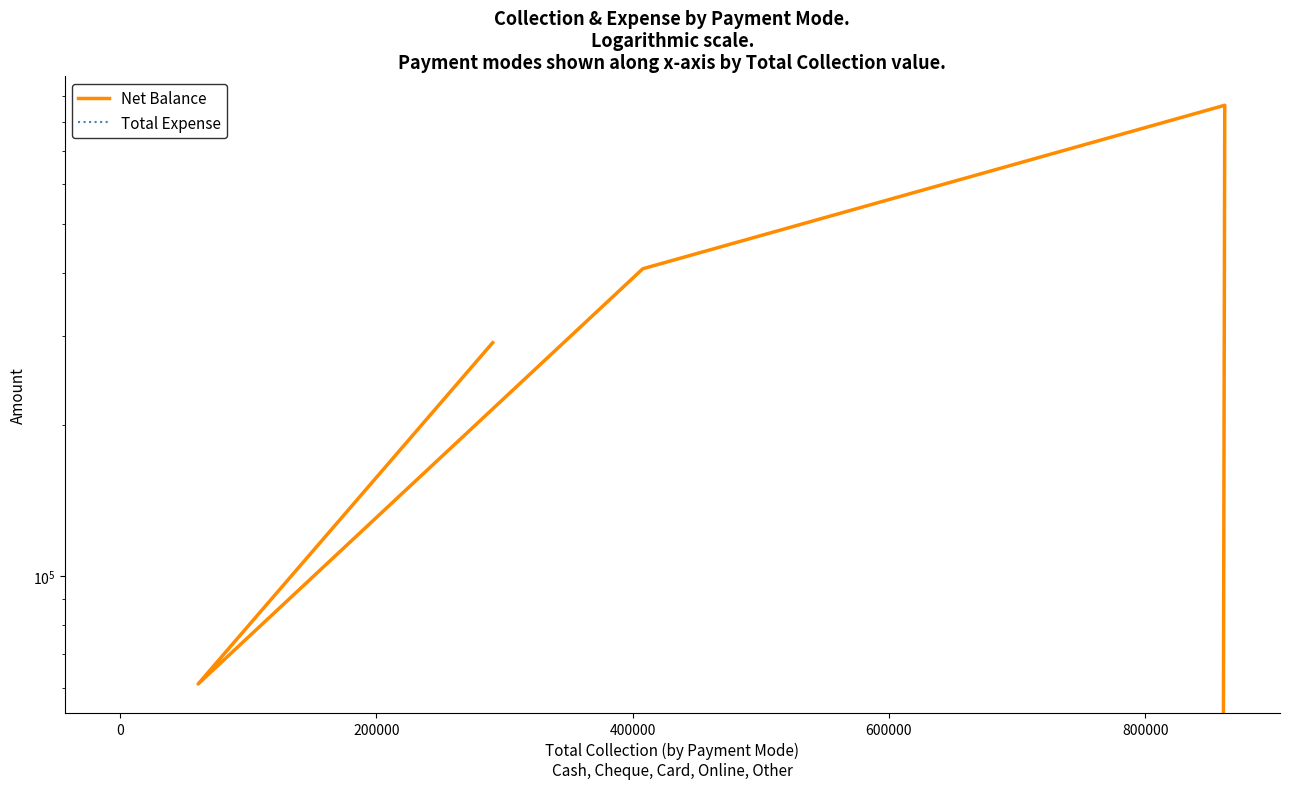

True or false: Total Expense has more than 0 points higher than both neighbors.

False